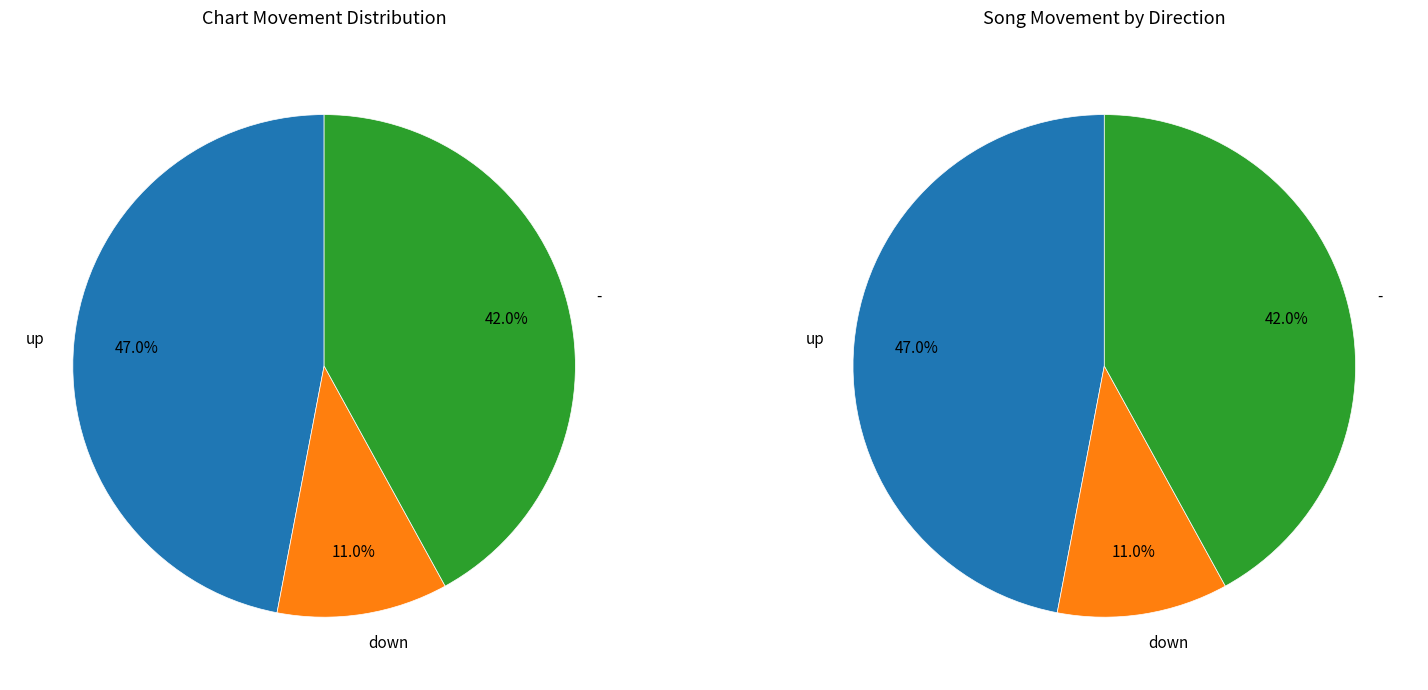

What is the largest slice in the pie chart?

up